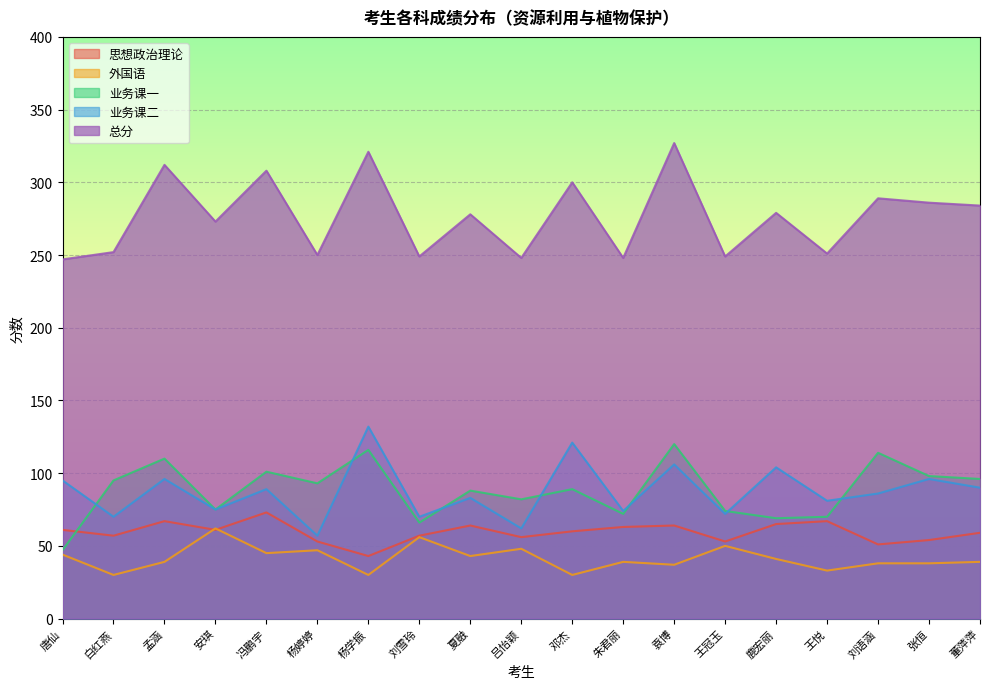

At which category is the sum across all series the highest?

袁博